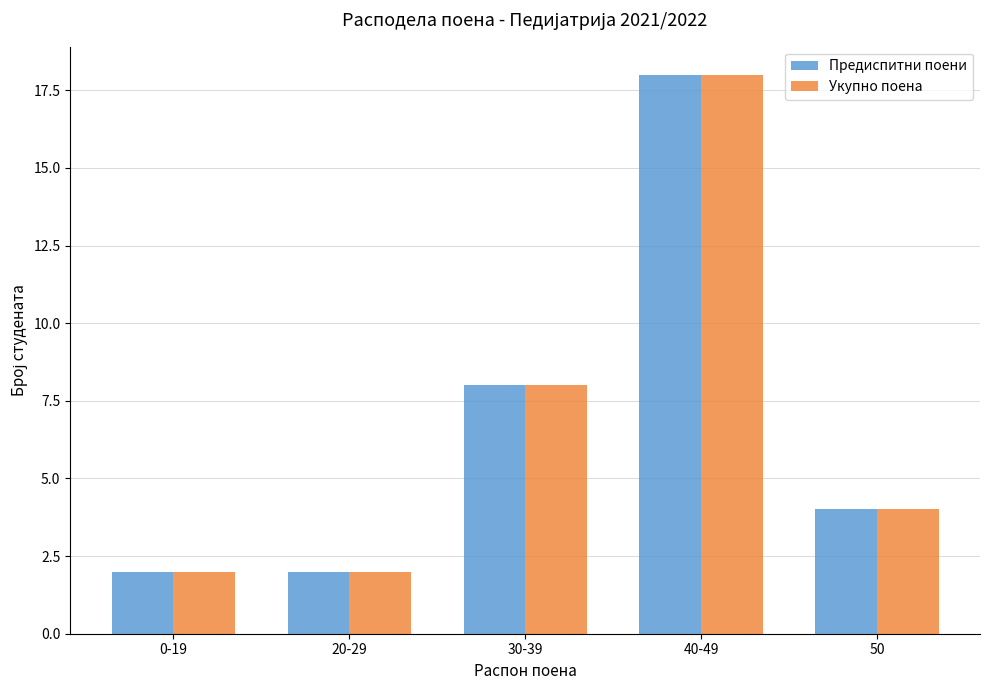

What is the average value of the Предиспитни поени series?

7